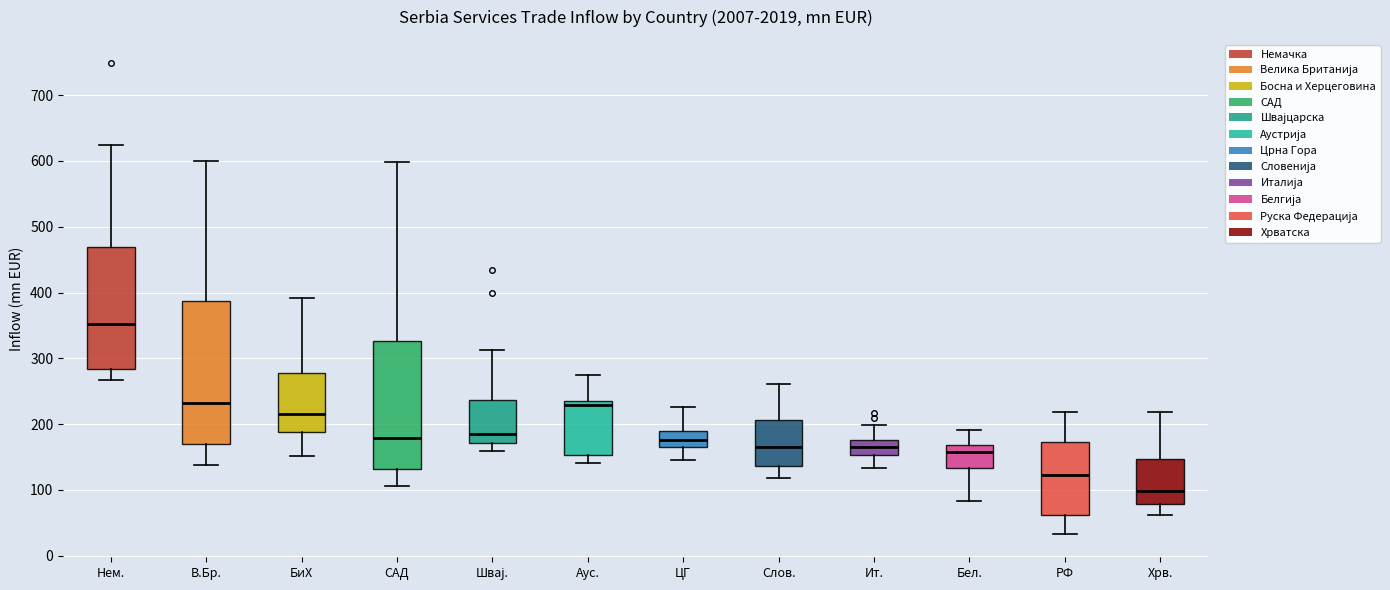

Where does the upper whisker of the box for Аус. end on the y-axis? The values are not printed on the chart, so give them approximately, as read against the axis.

270